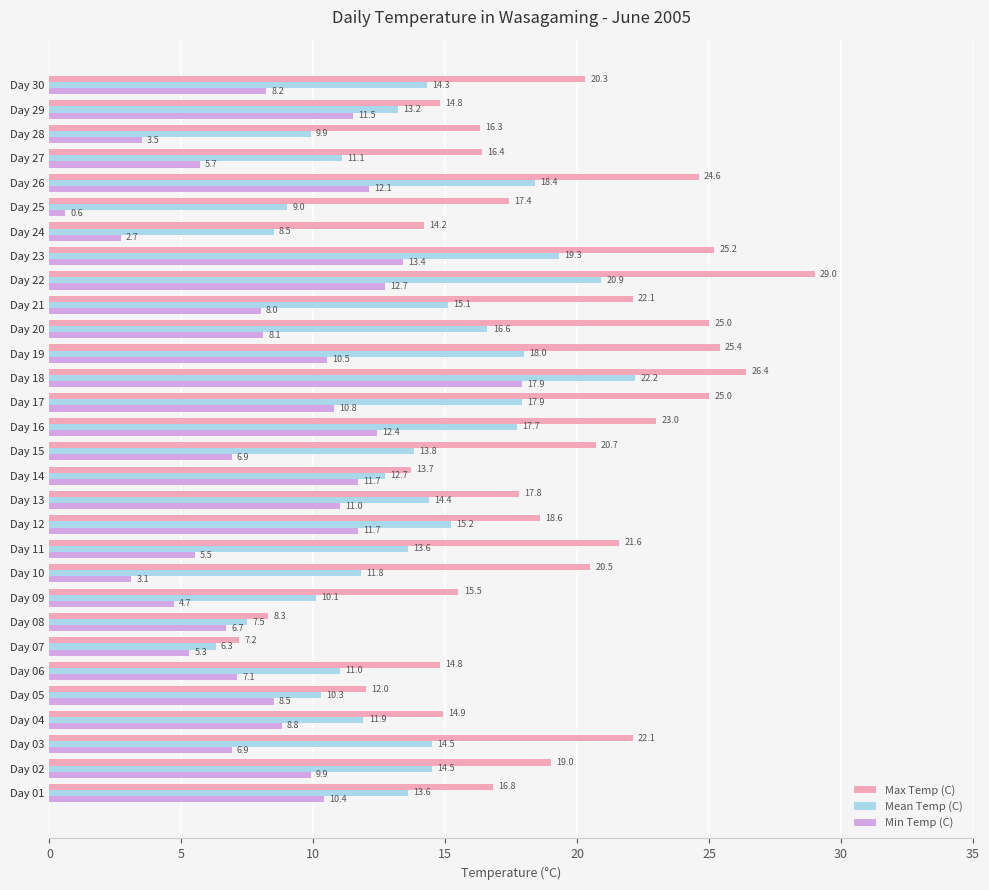

Which series has the largest range (max minus min)?

Max Temp (C)